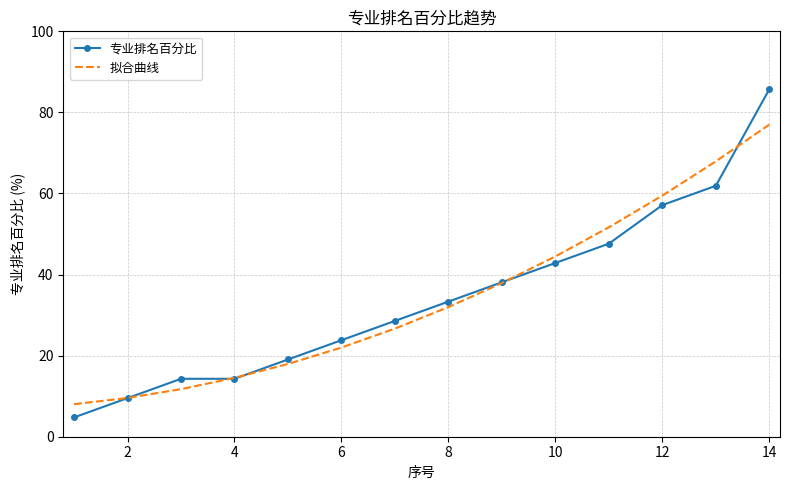

What are all the series names shown in the legend?

专业排名百分比, 拟合曲线